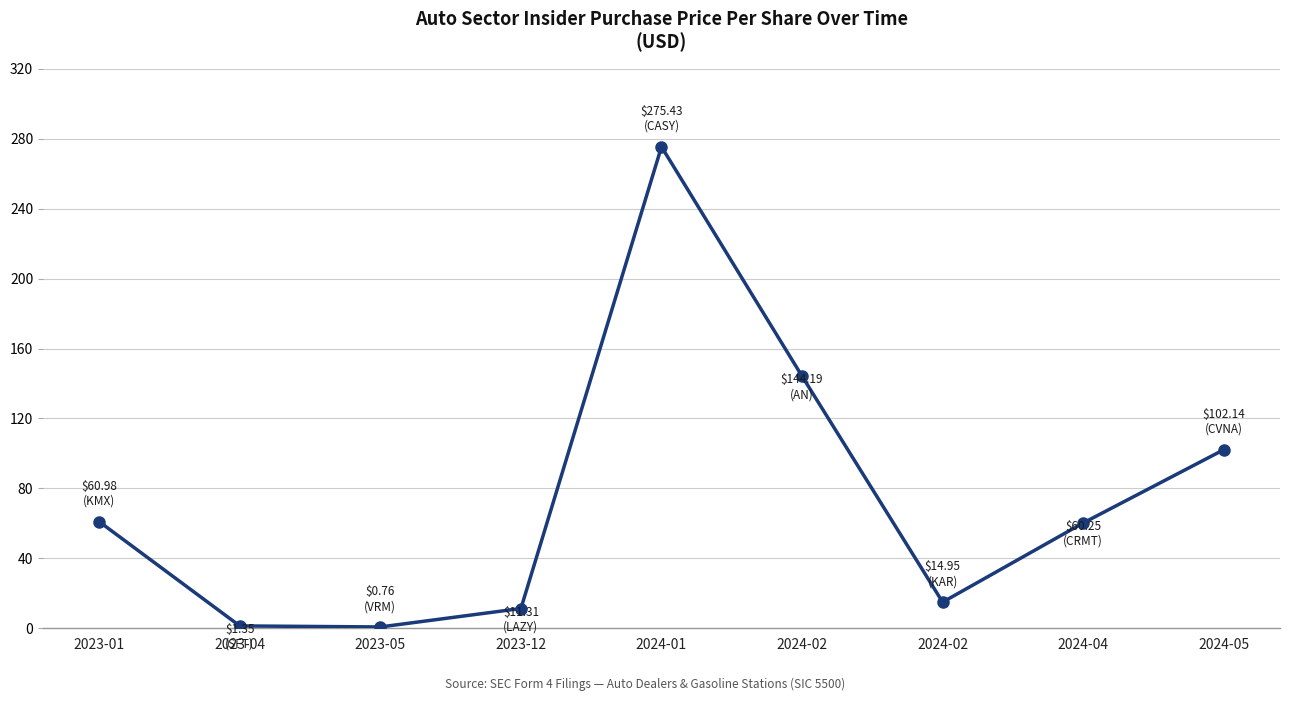

How many points are lower than both their immediate neighbors (excluding endpoints)?

2